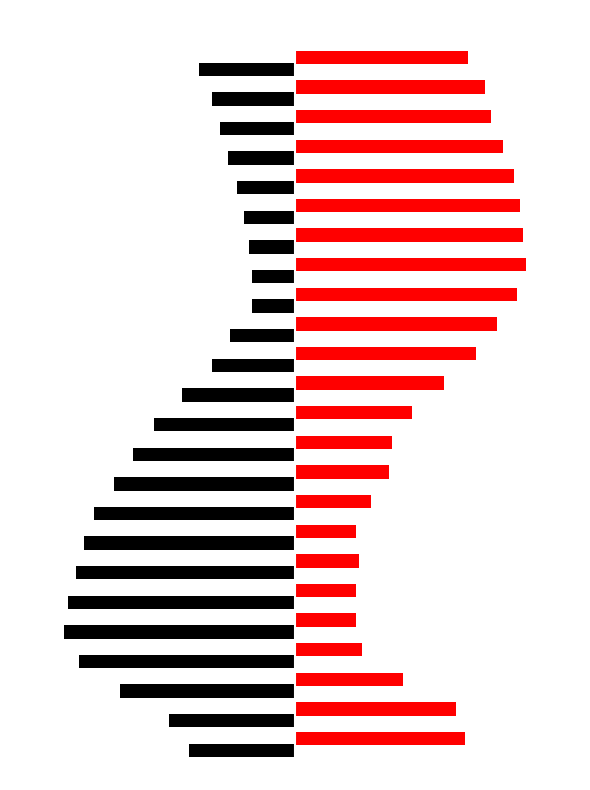

How many data points does each series have?

24